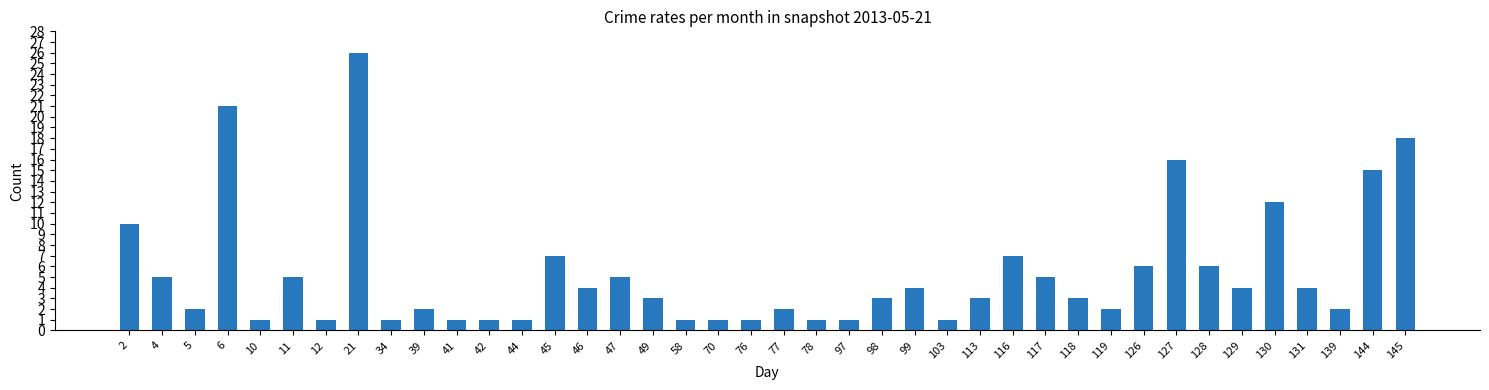

What is the change in value from 128 to 129?

-2